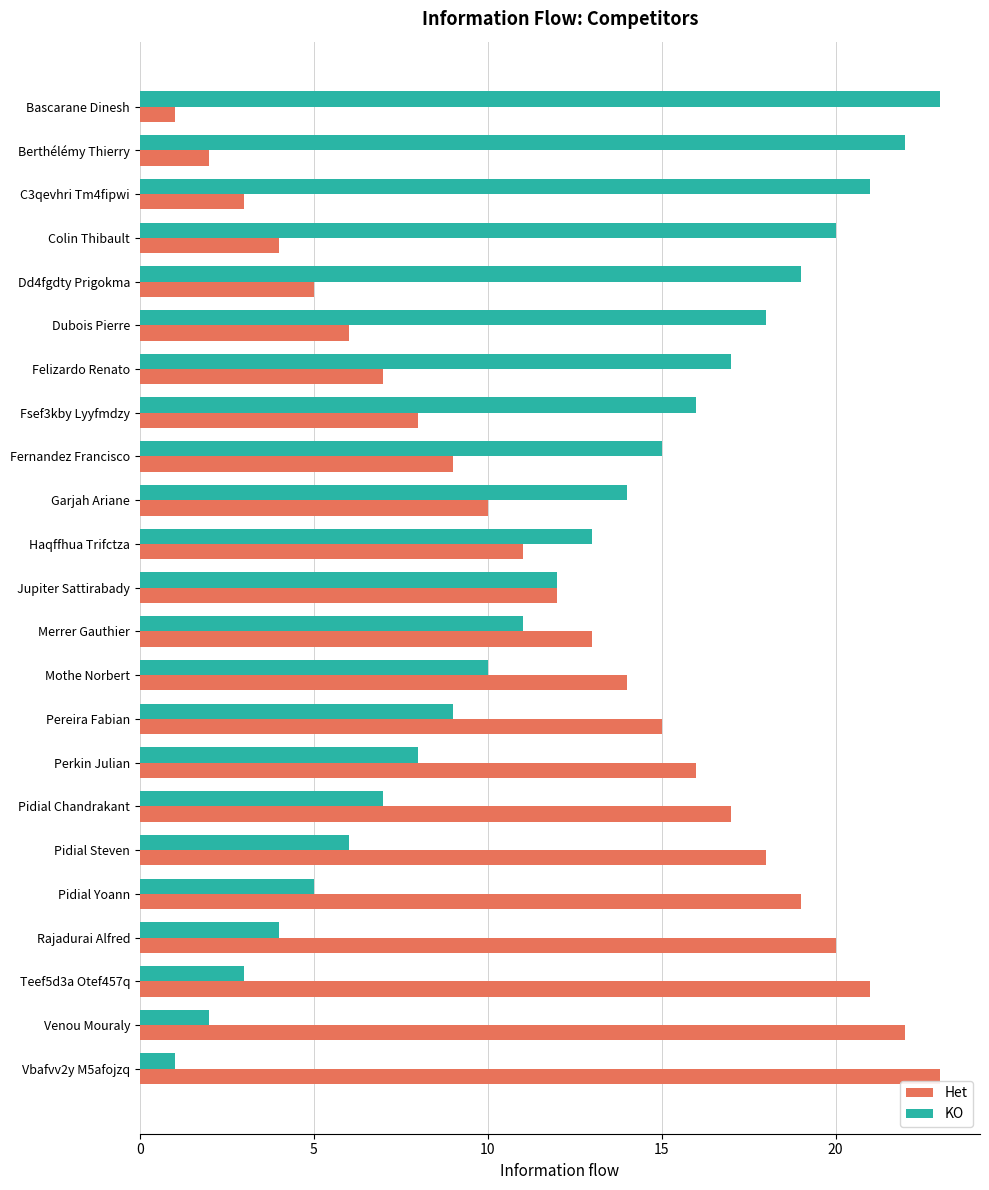

What is the difference between the maximum and second lowest values in the KO series?

21